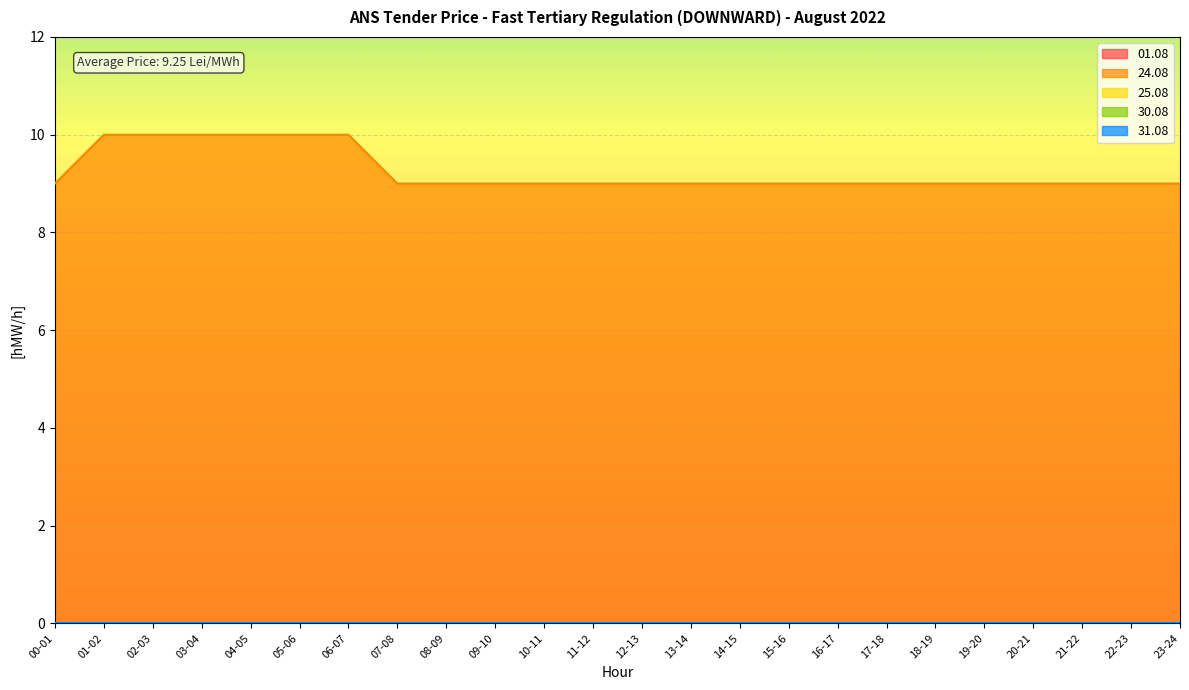

List the series in order of their peak value, lowest first.

01.08, 25.08, 30.08, 31.08, 24.08